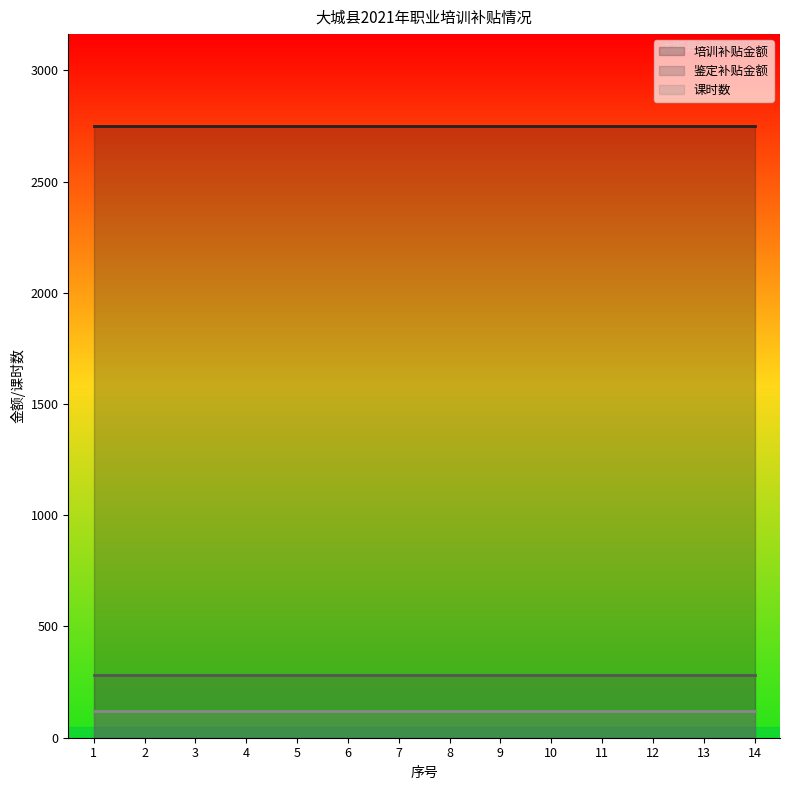

Is it true that 培训补贴金额 equals 2750 at 4?

True